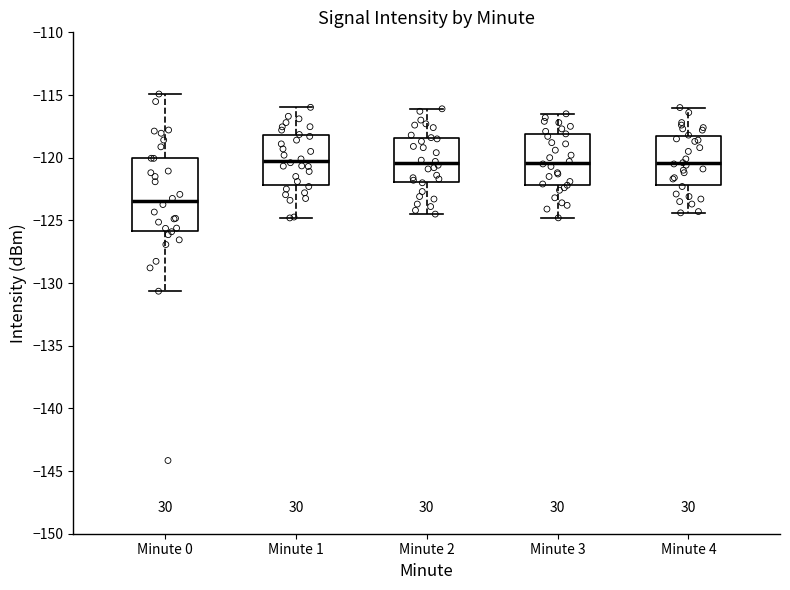

Reading left to right, read every box against the y-axis: the position of its median line, the range the box covers, and the ends of its whiskers. The values are not printed on the chart, so give them approximately, as read against the axis.

Minute 0: median -123.5, box -126.0 to -120.0, whiskers -130.5 to -115.0
Minute 1: median -120.0, box -122.0 to -118.0, whiskers -125.0 to -116.0
Minute 2: median -120.5, box -122.0 to -118.5, whiskers -124.5 to -116.0
Minute 3: median -120.5, box -122.0 to -118.0, whiskers -125.0 to -116.5
Minute 4: median -120.5, box -122.0 to -118.5, whiskers -124.5 to -116.0